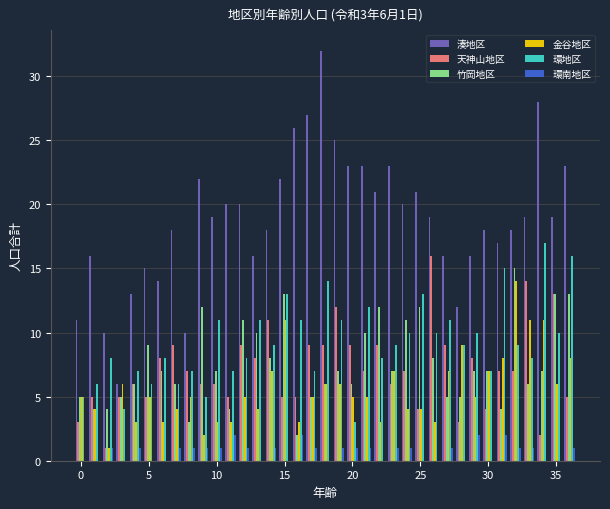

Which series has the largest total across all categories?

湊地区